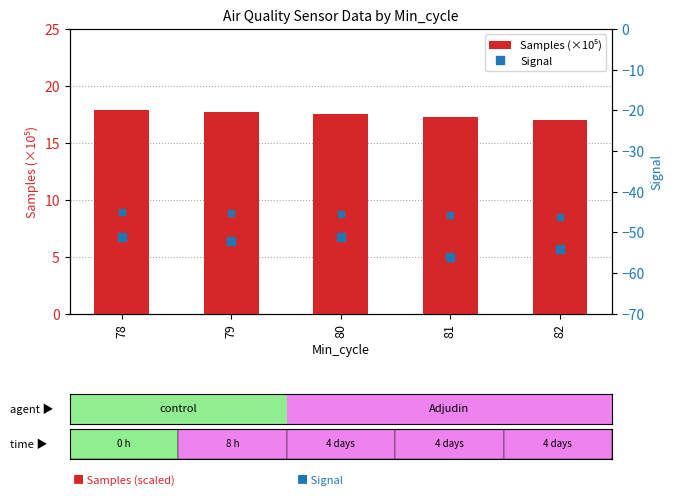

What is the smallest value displayed?

-56.0